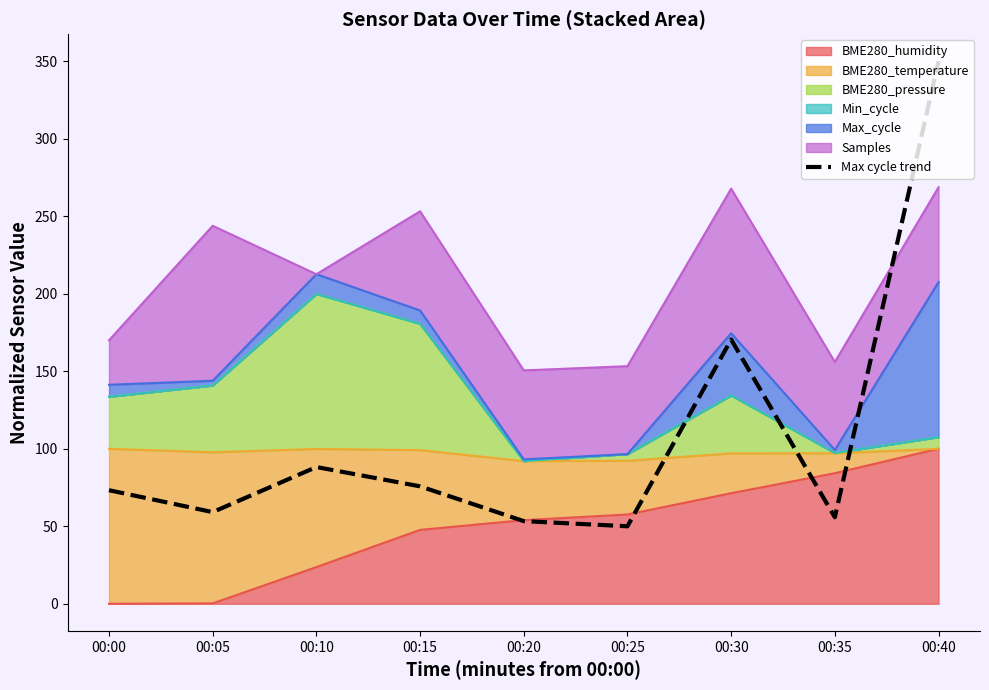

What is the change in value from 00:10 to 00:35?

-32.4